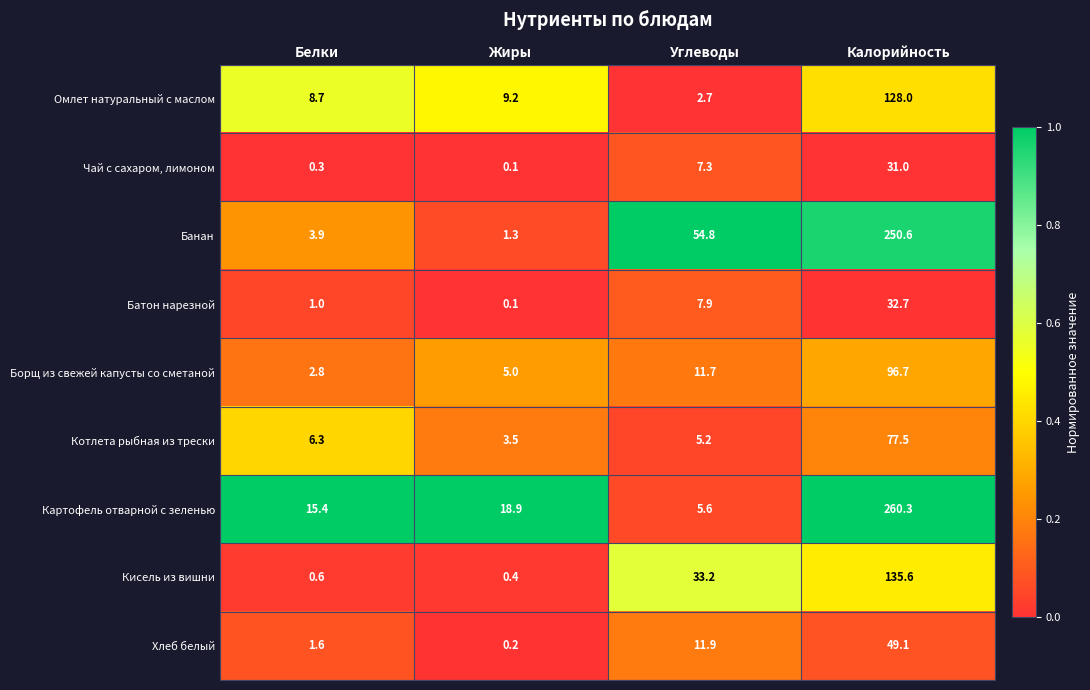

Rank the series by their maximum value, from lowest to highest.

Чай с сахаром, лимоном, Батон нарезной, Хлеб белый, Котлета рыбная из трески, Борщ из свежей капусты со сметаной, Омлет натуральный с маслом, Кисель из вишни, Банан, Картофель отварной с зеленью